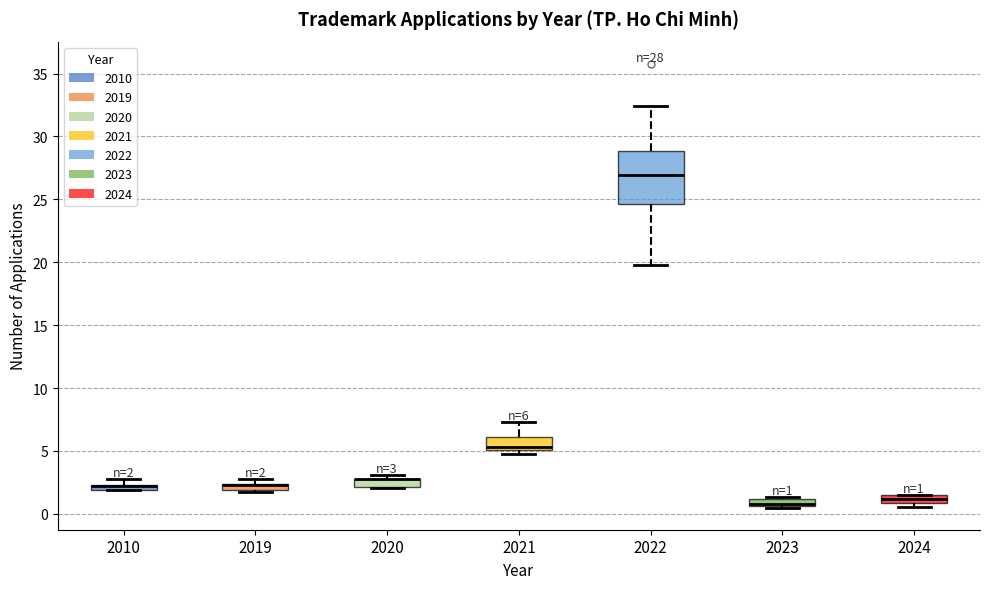

Comparing the boxes themselves (not the whiskers), which one is the tallest?

2022